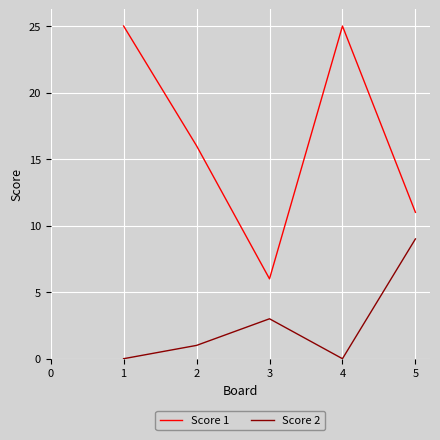

List the series in order of their overall mean, highest first.

Score 1, Score 2